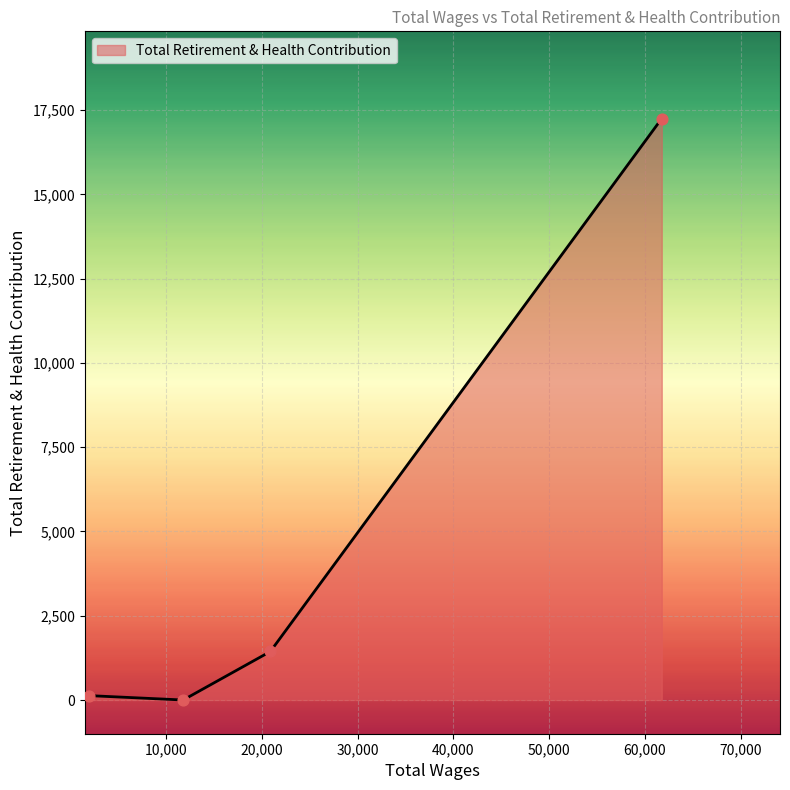

What is the maximum value shown in the chart?

17248